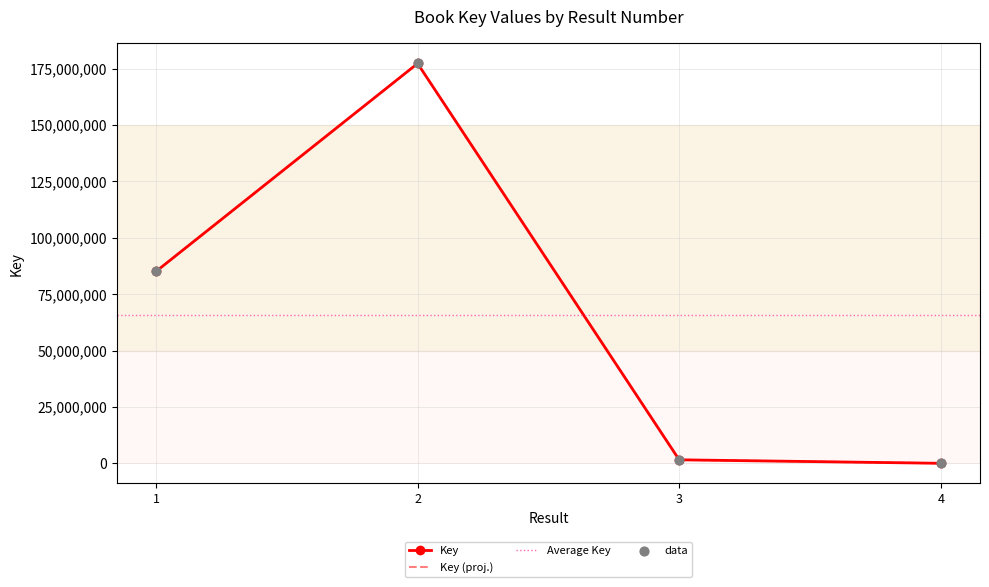

What is the change in value from 1 to 4?

-85040152